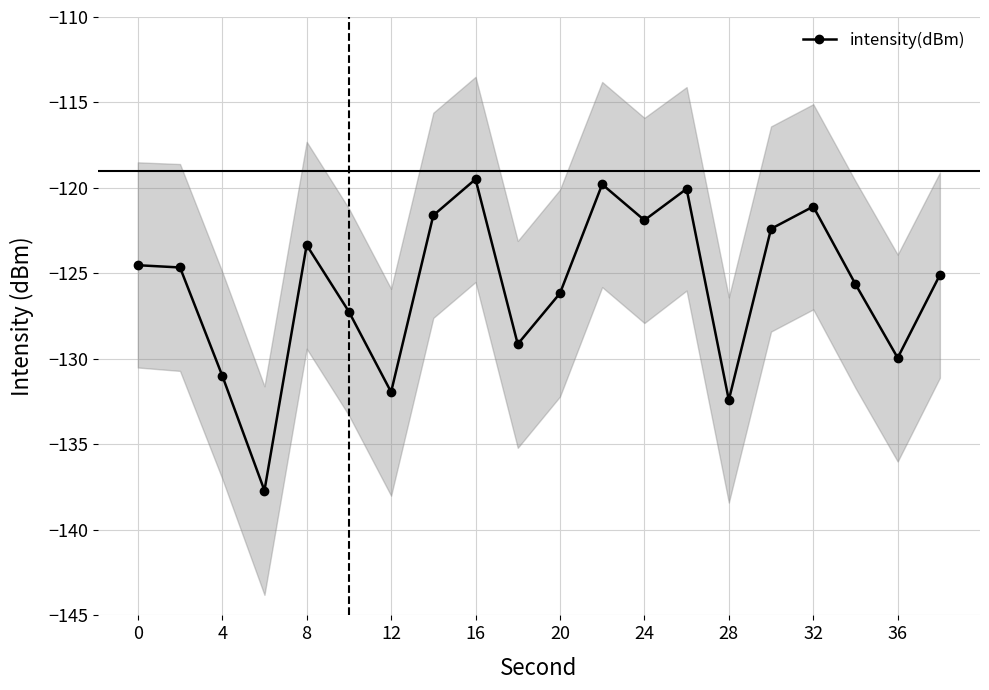

True or false: intensity(dBm) has more than 1 interior local peaks.

True